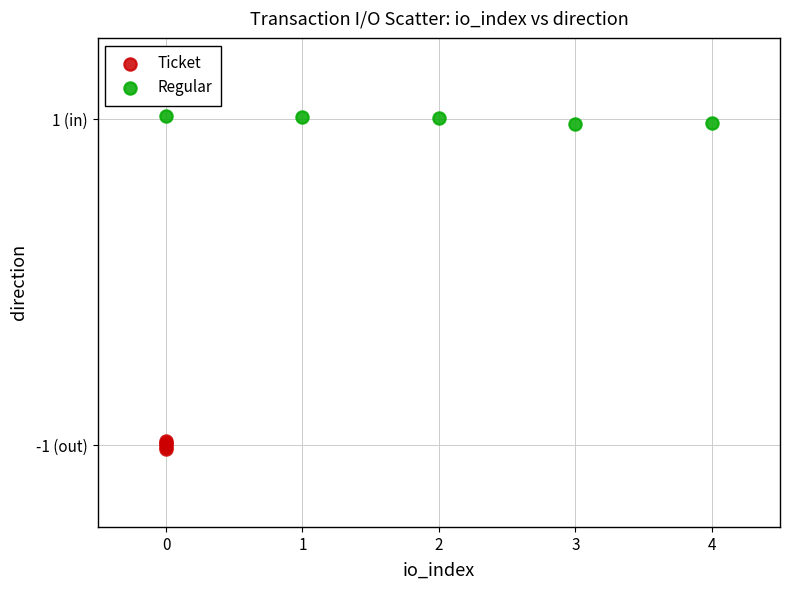

What are all the series names shown in the legend?

Ticket, Regular